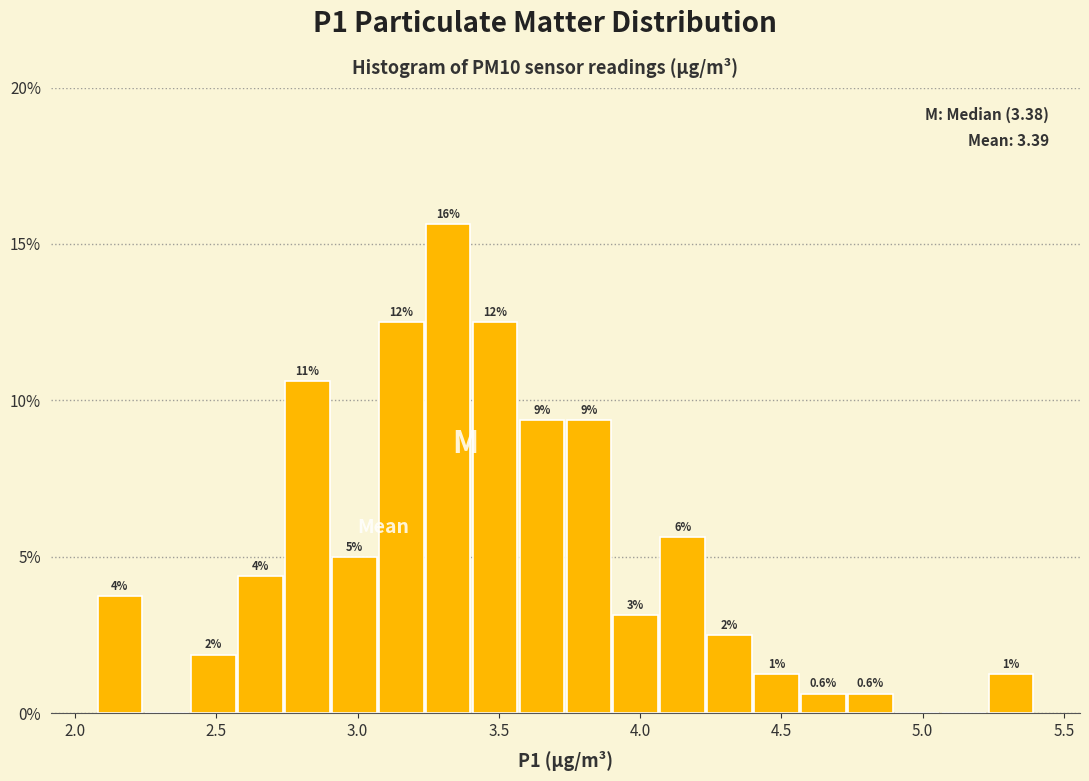

Read against the x-axis, roughly where is the centre of the tallest bar?

3.30